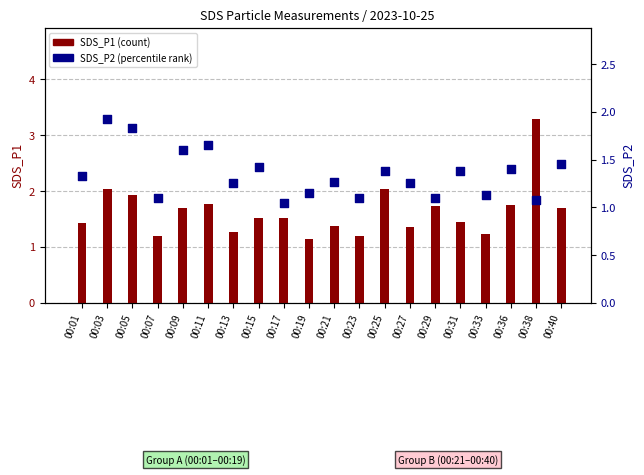

Which series has the largest Y range (max minus min)?

SDS_P1